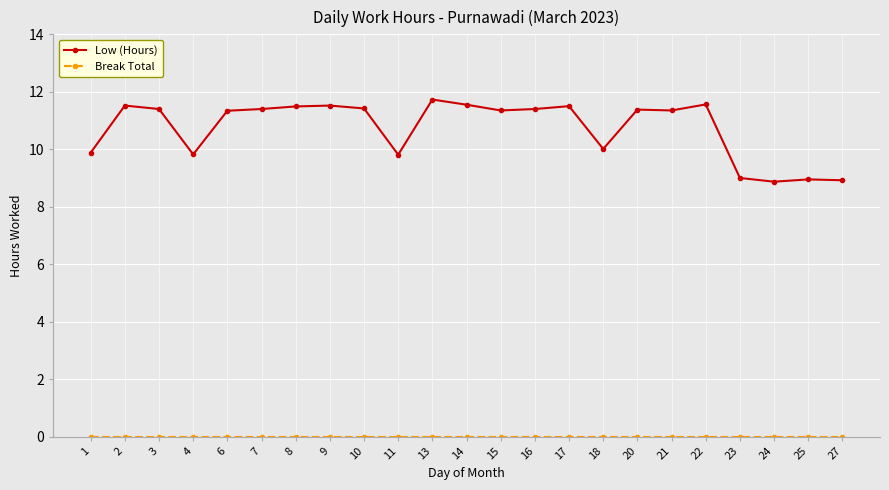

The Low (Hours) series shows 11.4 at 16. True or false?

True